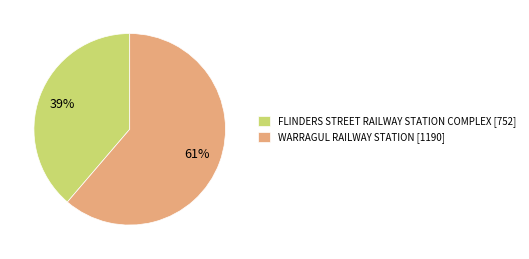

To the nearest percent, what portion does FLINDERS STREET RAILWAY STATION COMPLEX represent?

39%